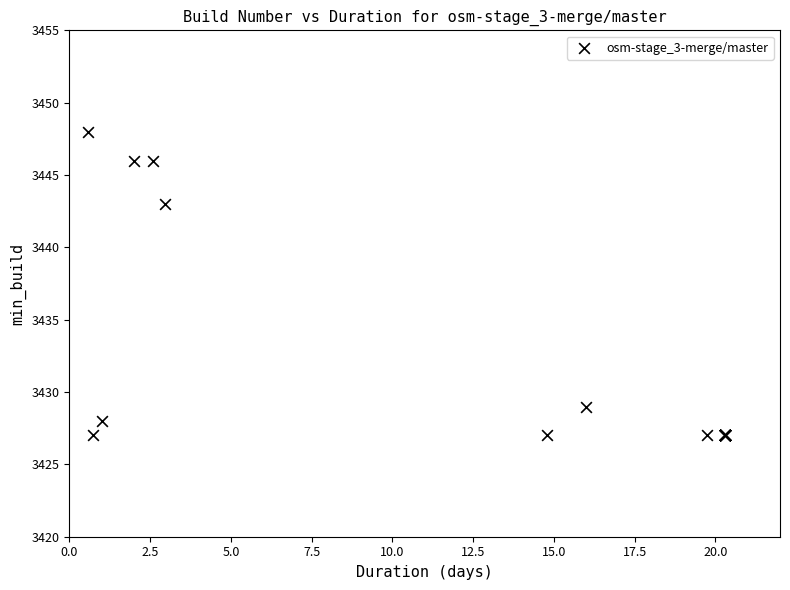

What Y value in the scatter plot is closest to 3437?

3443